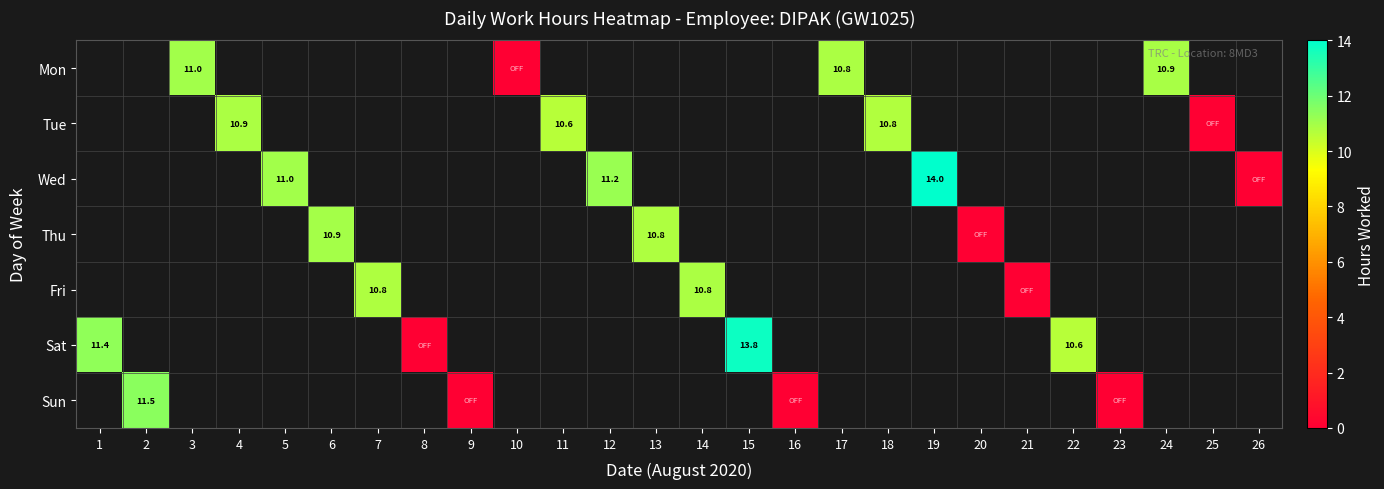

Is the value of Wed at 10 greater than the value of Sat at 25?

No